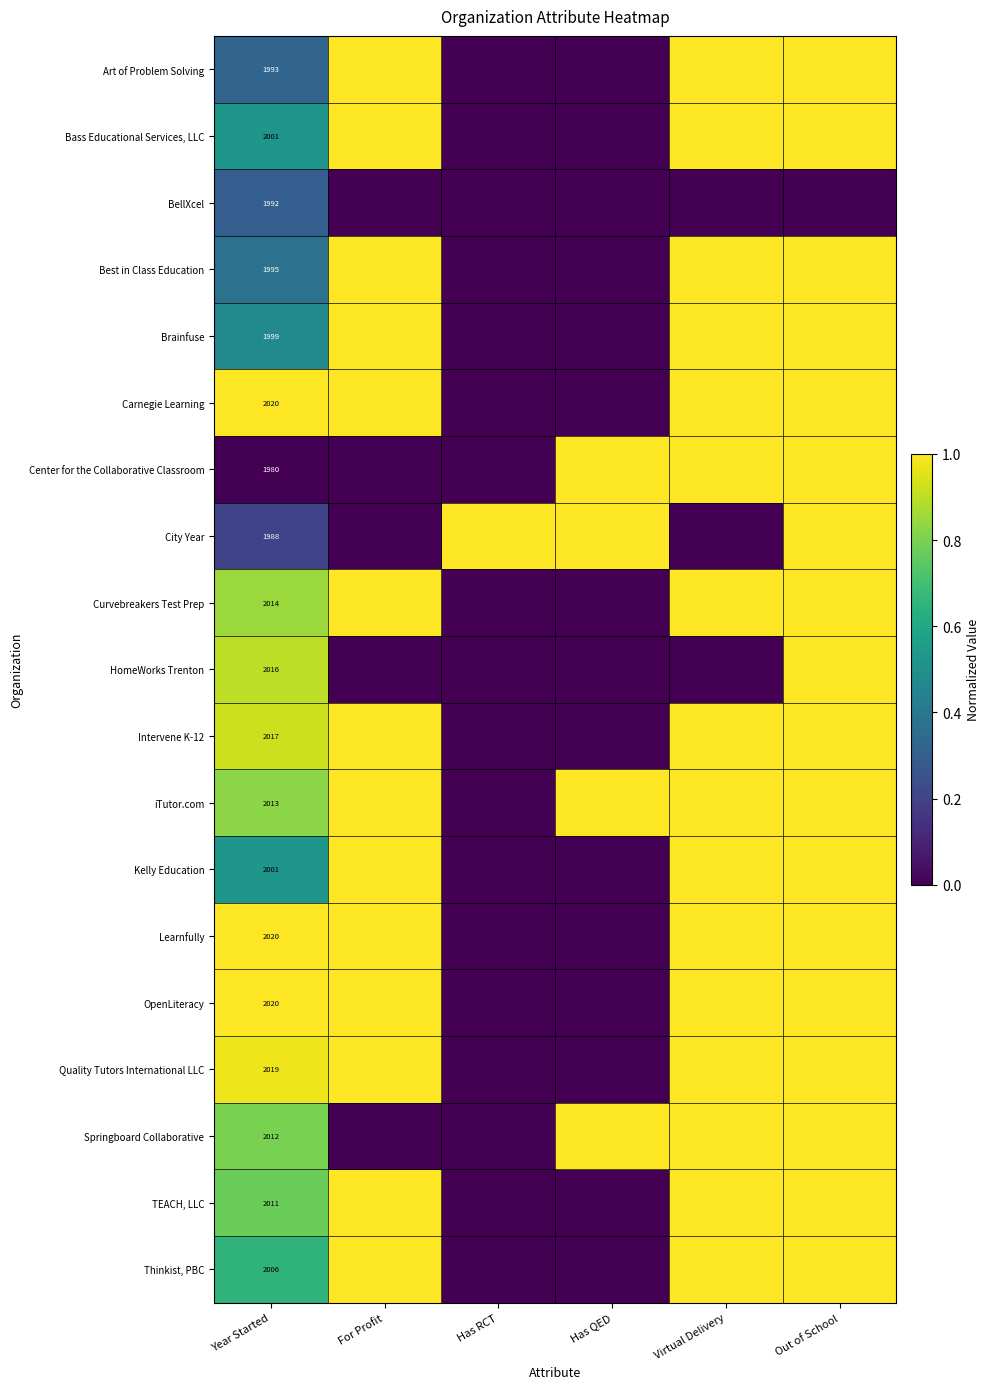

The Quality Tutors International LLC series shows 3064 at Year Started. True or false?

False